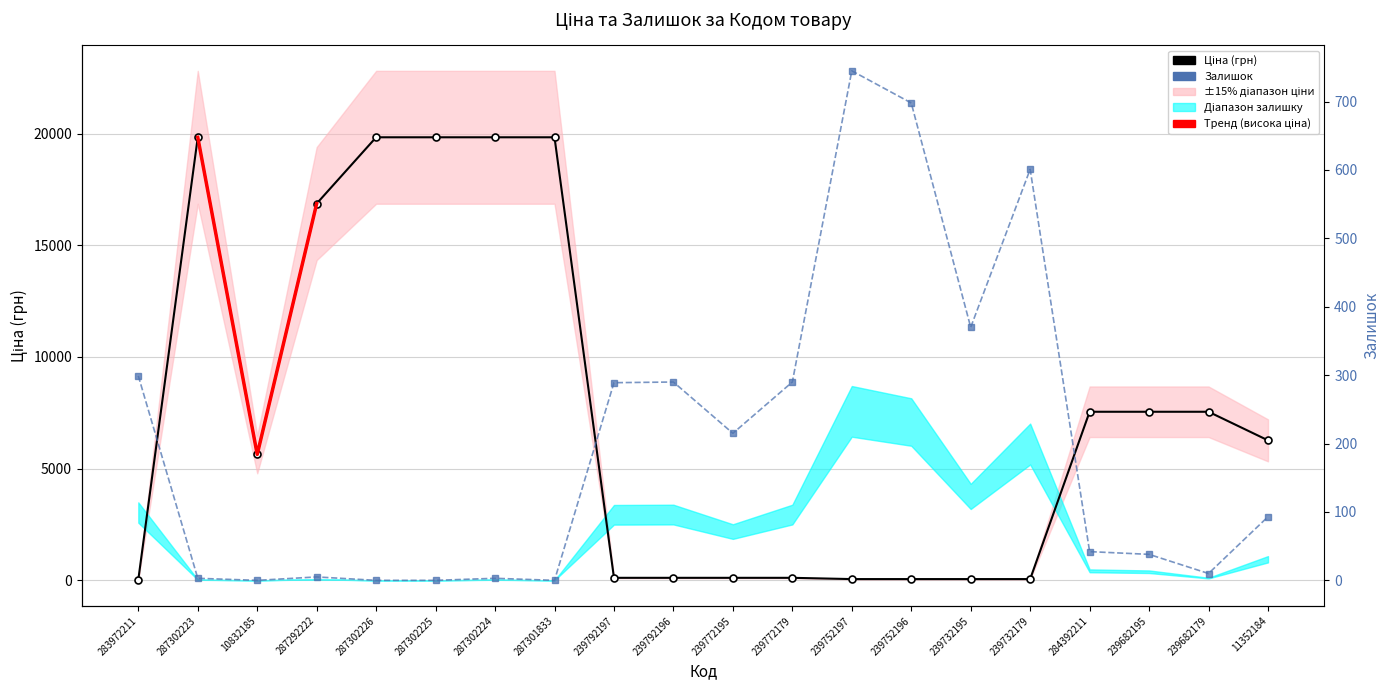

After their last crossing, which series has the higher values: Ціна or Залишок?

Ціна